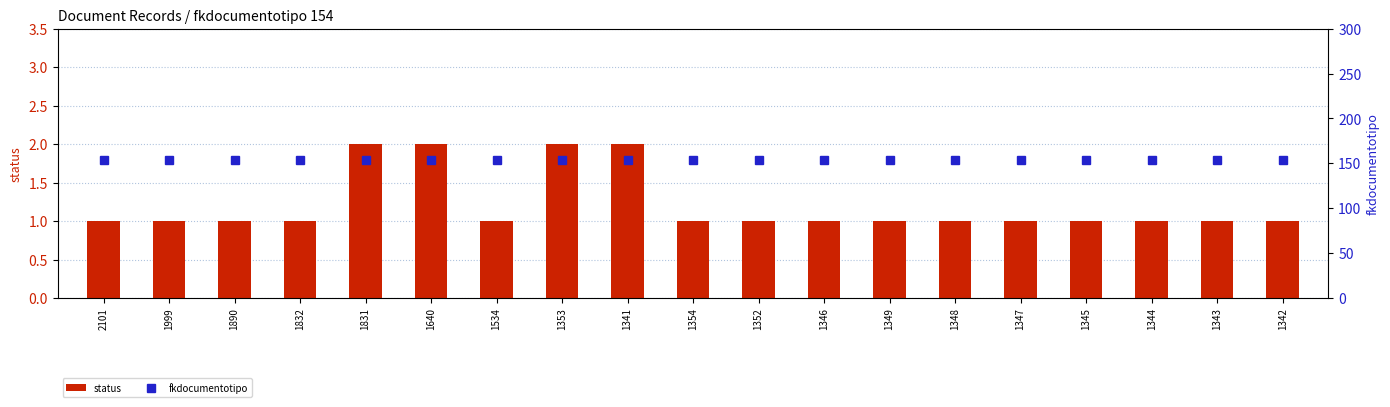

Reading left to right, list all the values displayed in this chart.

status: 1	1	1	1	2	2	1	2	2	1	1	1	1	1	1	1	1	1	1
fkdocumentotipo: 154	154	154	154	154	154	154	154	154	154	154	154	154	154	154	154	154	154	154